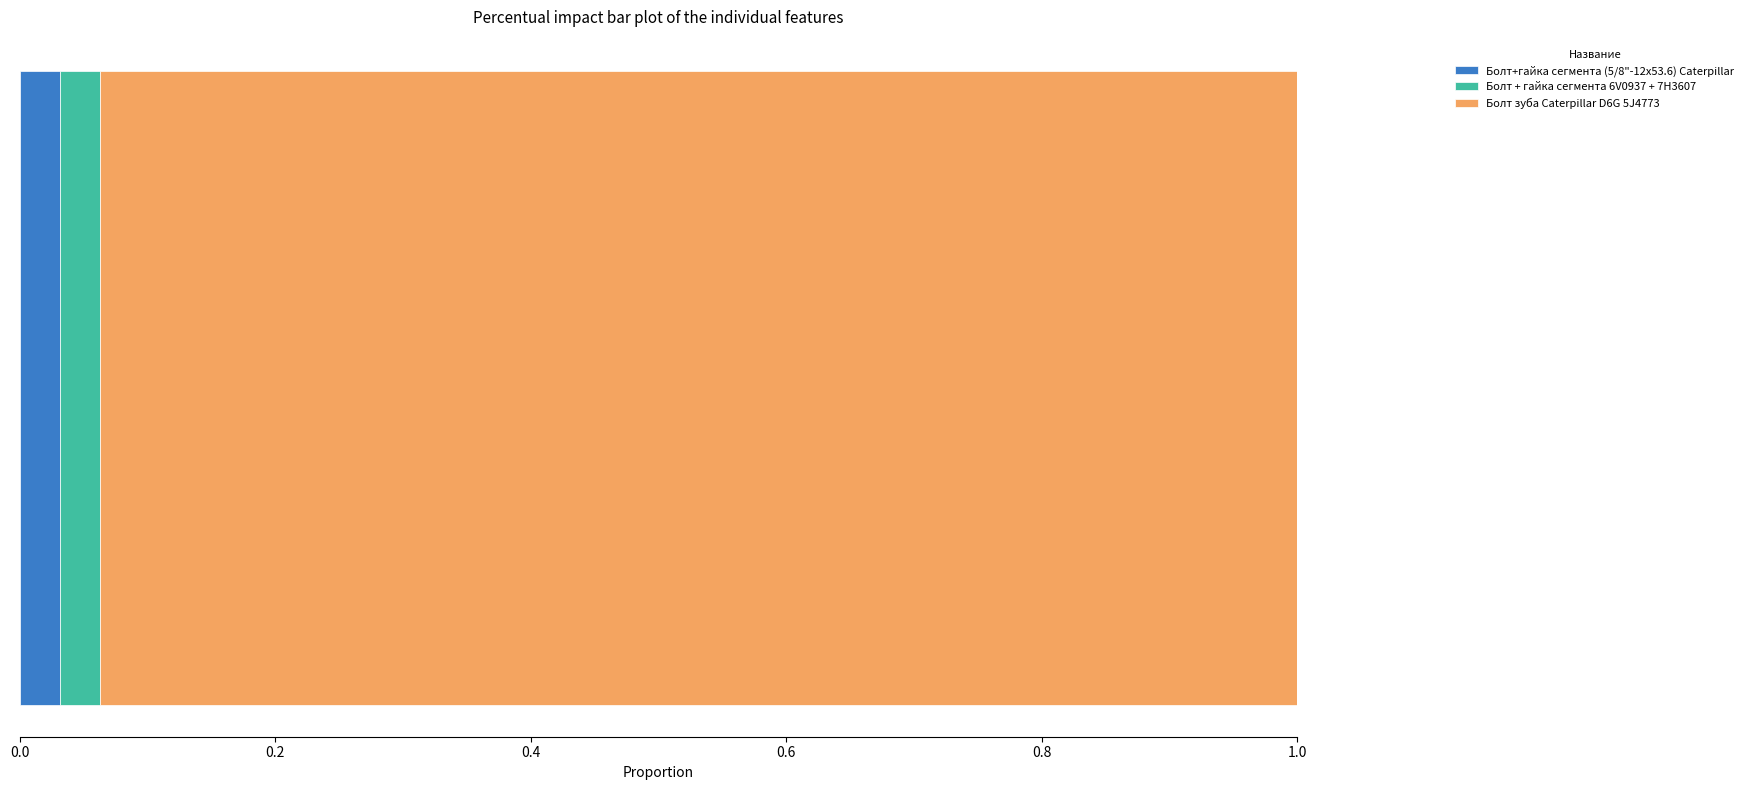

What are all the series names shown in the legend?

Болт+гайка сегмента (5/8"-12х53.6) Caterpillar, Болт + гайка сегмента 6V0937 + 7H3607, Болт зуба Caterpillar D6G 5J4773